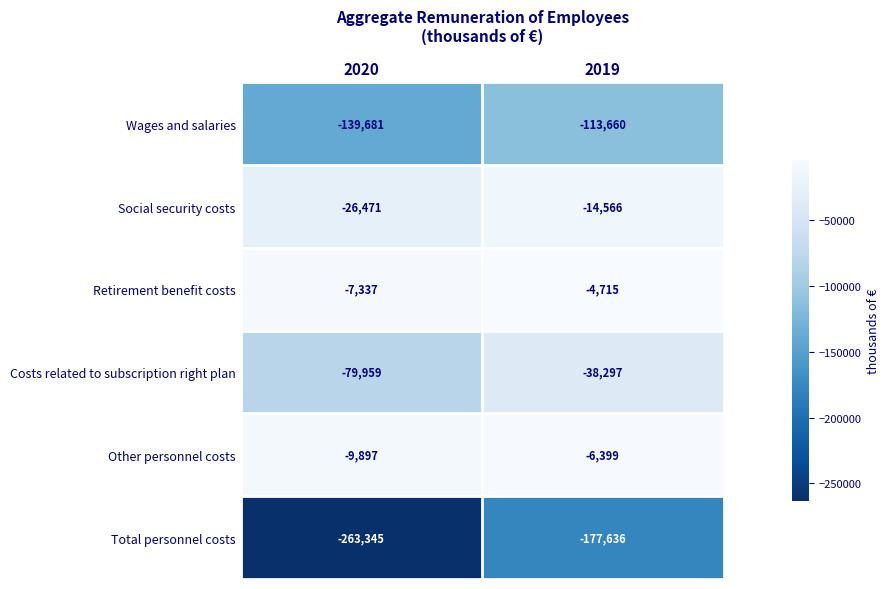

The Retirement benefit costs series shows -7337 at 2020. True or false?

True